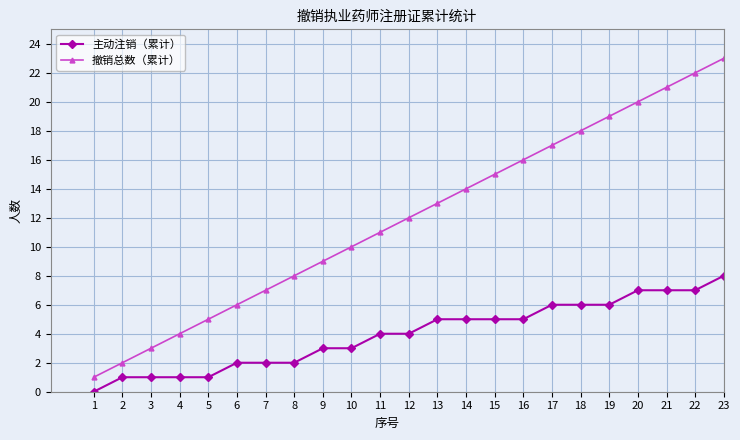

What is the sum of all 主动注销（累计） values?

91